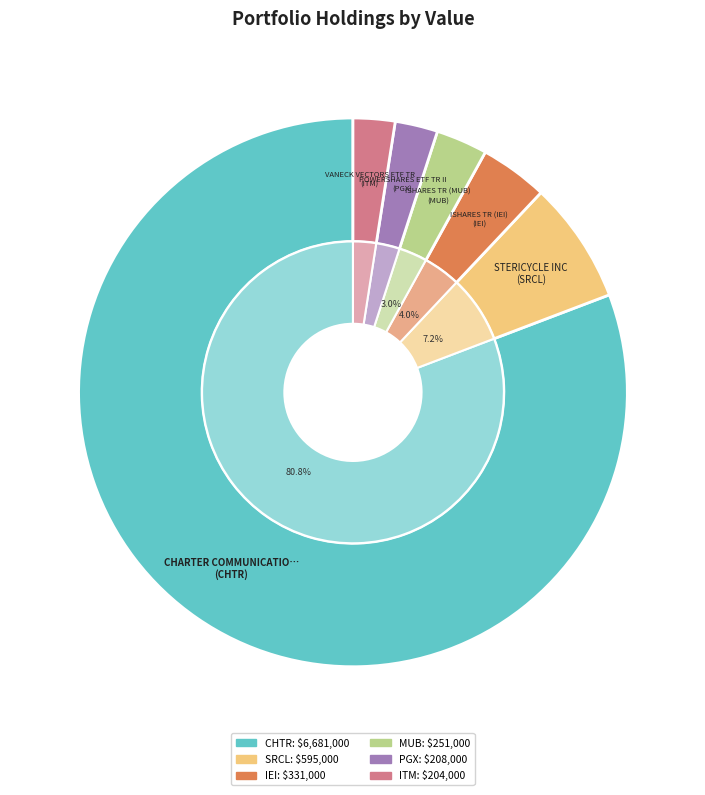

Combined, what portion of the pie is ISHARES TR (MUB) and ISHARES TR (IEI)?

7.0%